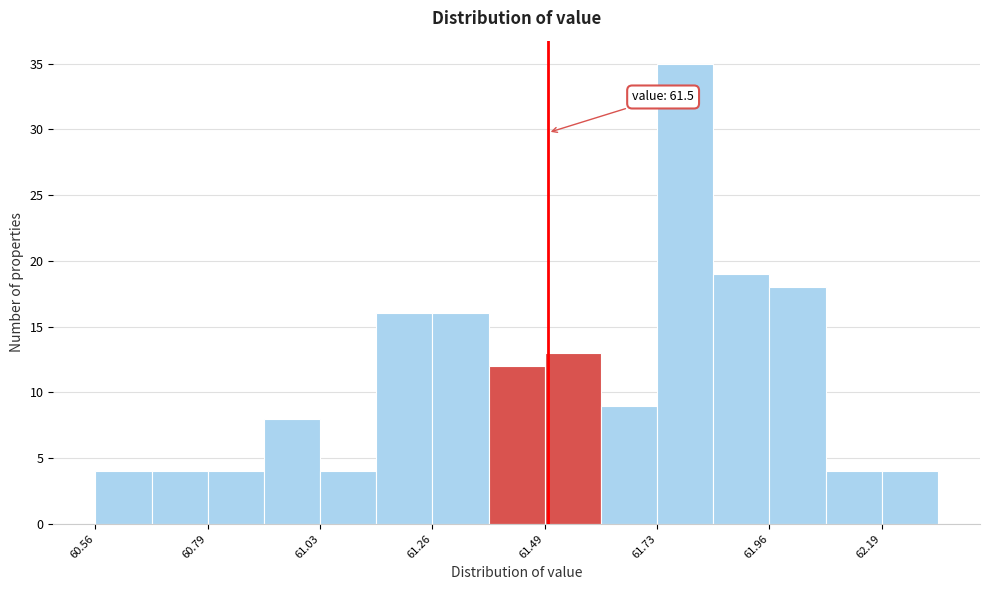

Around what value on the x-axis is the tallest bar? Give the approximate position of its centre, as read against the axis.

61.80